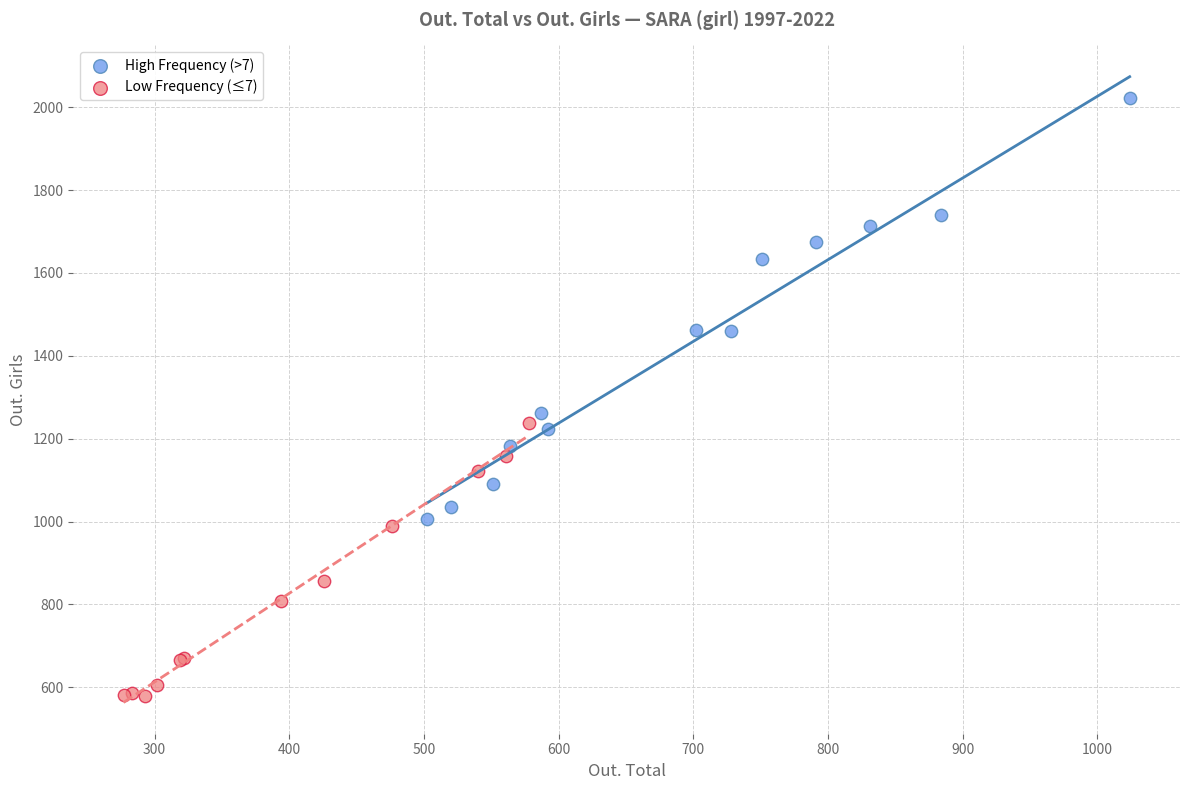

Which series has the largest Y range (max minus min)?

High Frequency (>7)